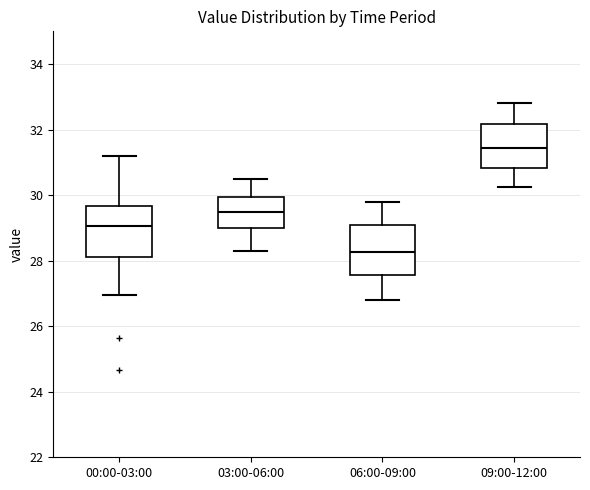

Which box has the highest median line?

09:00-12:00